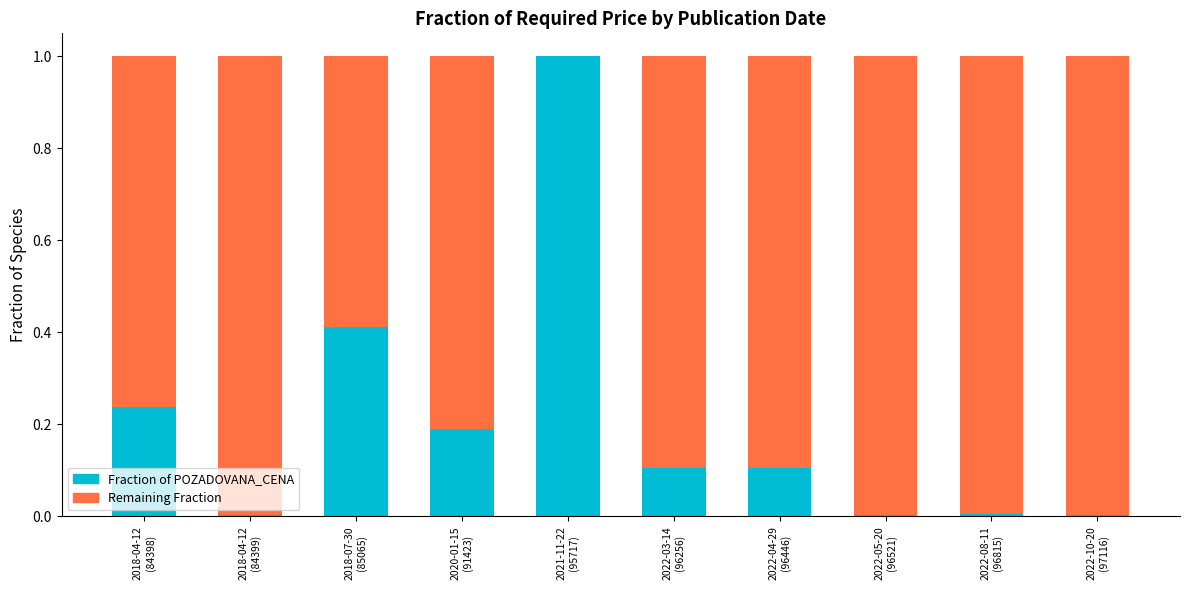

What are all the series names shown in the legend?

Fraction of POZADOVANA_CENA, Remaining Fraction